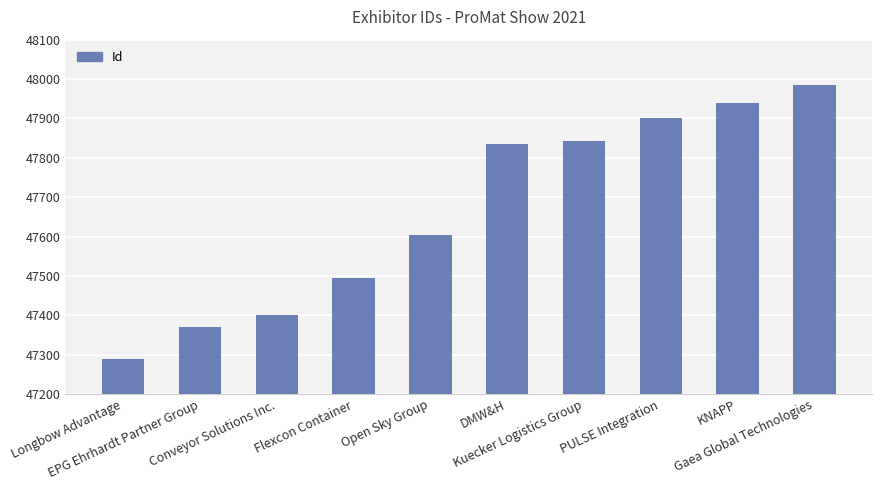

Reading left to right, list all the values displayed in this chart.

Longbow Advantage=47290	EPG Ehrhardt Partner Group=47371	Conveyor Solutions Inc.=47402	Flexcon Container=47494	Open Sky Group=47604	DMW&H=47835	Kuecker Logistics Group=47843	PULSE Integration=47902	KNAPP=47940	Gaea Global Technologies=47984